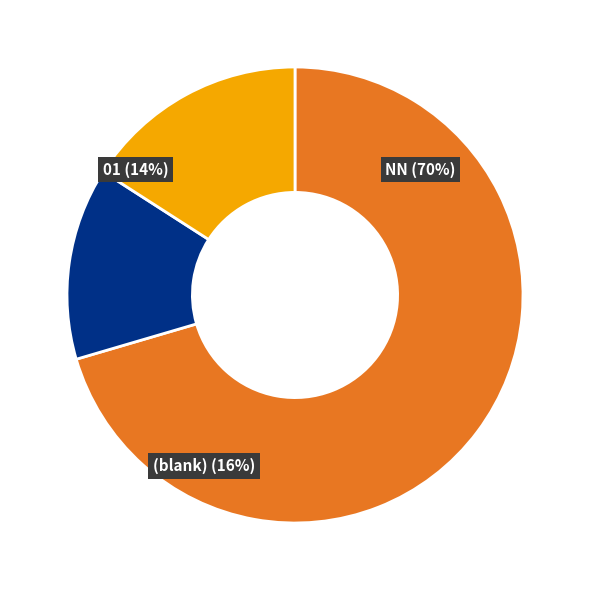

Does any single category account for the majority?

Yes